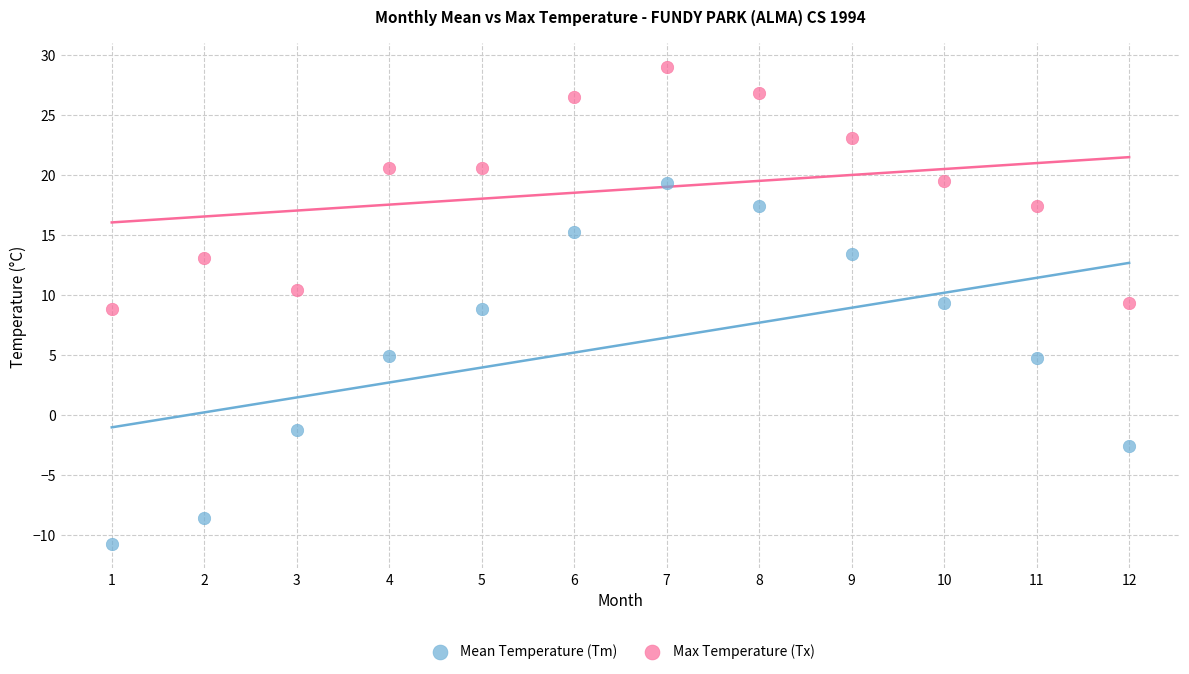

Which series has the widest spread of Y values?

Mean Temperature (Tm)